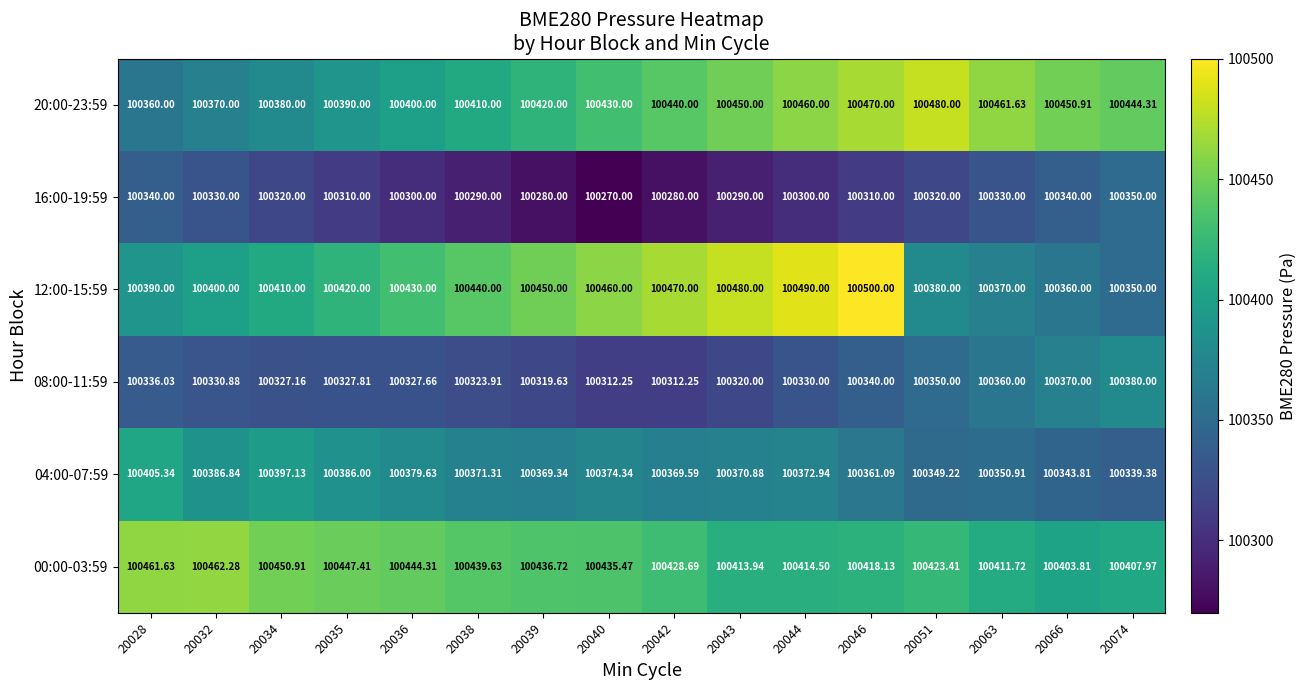

Which series has the largest total across all categories?

00:00-03:59